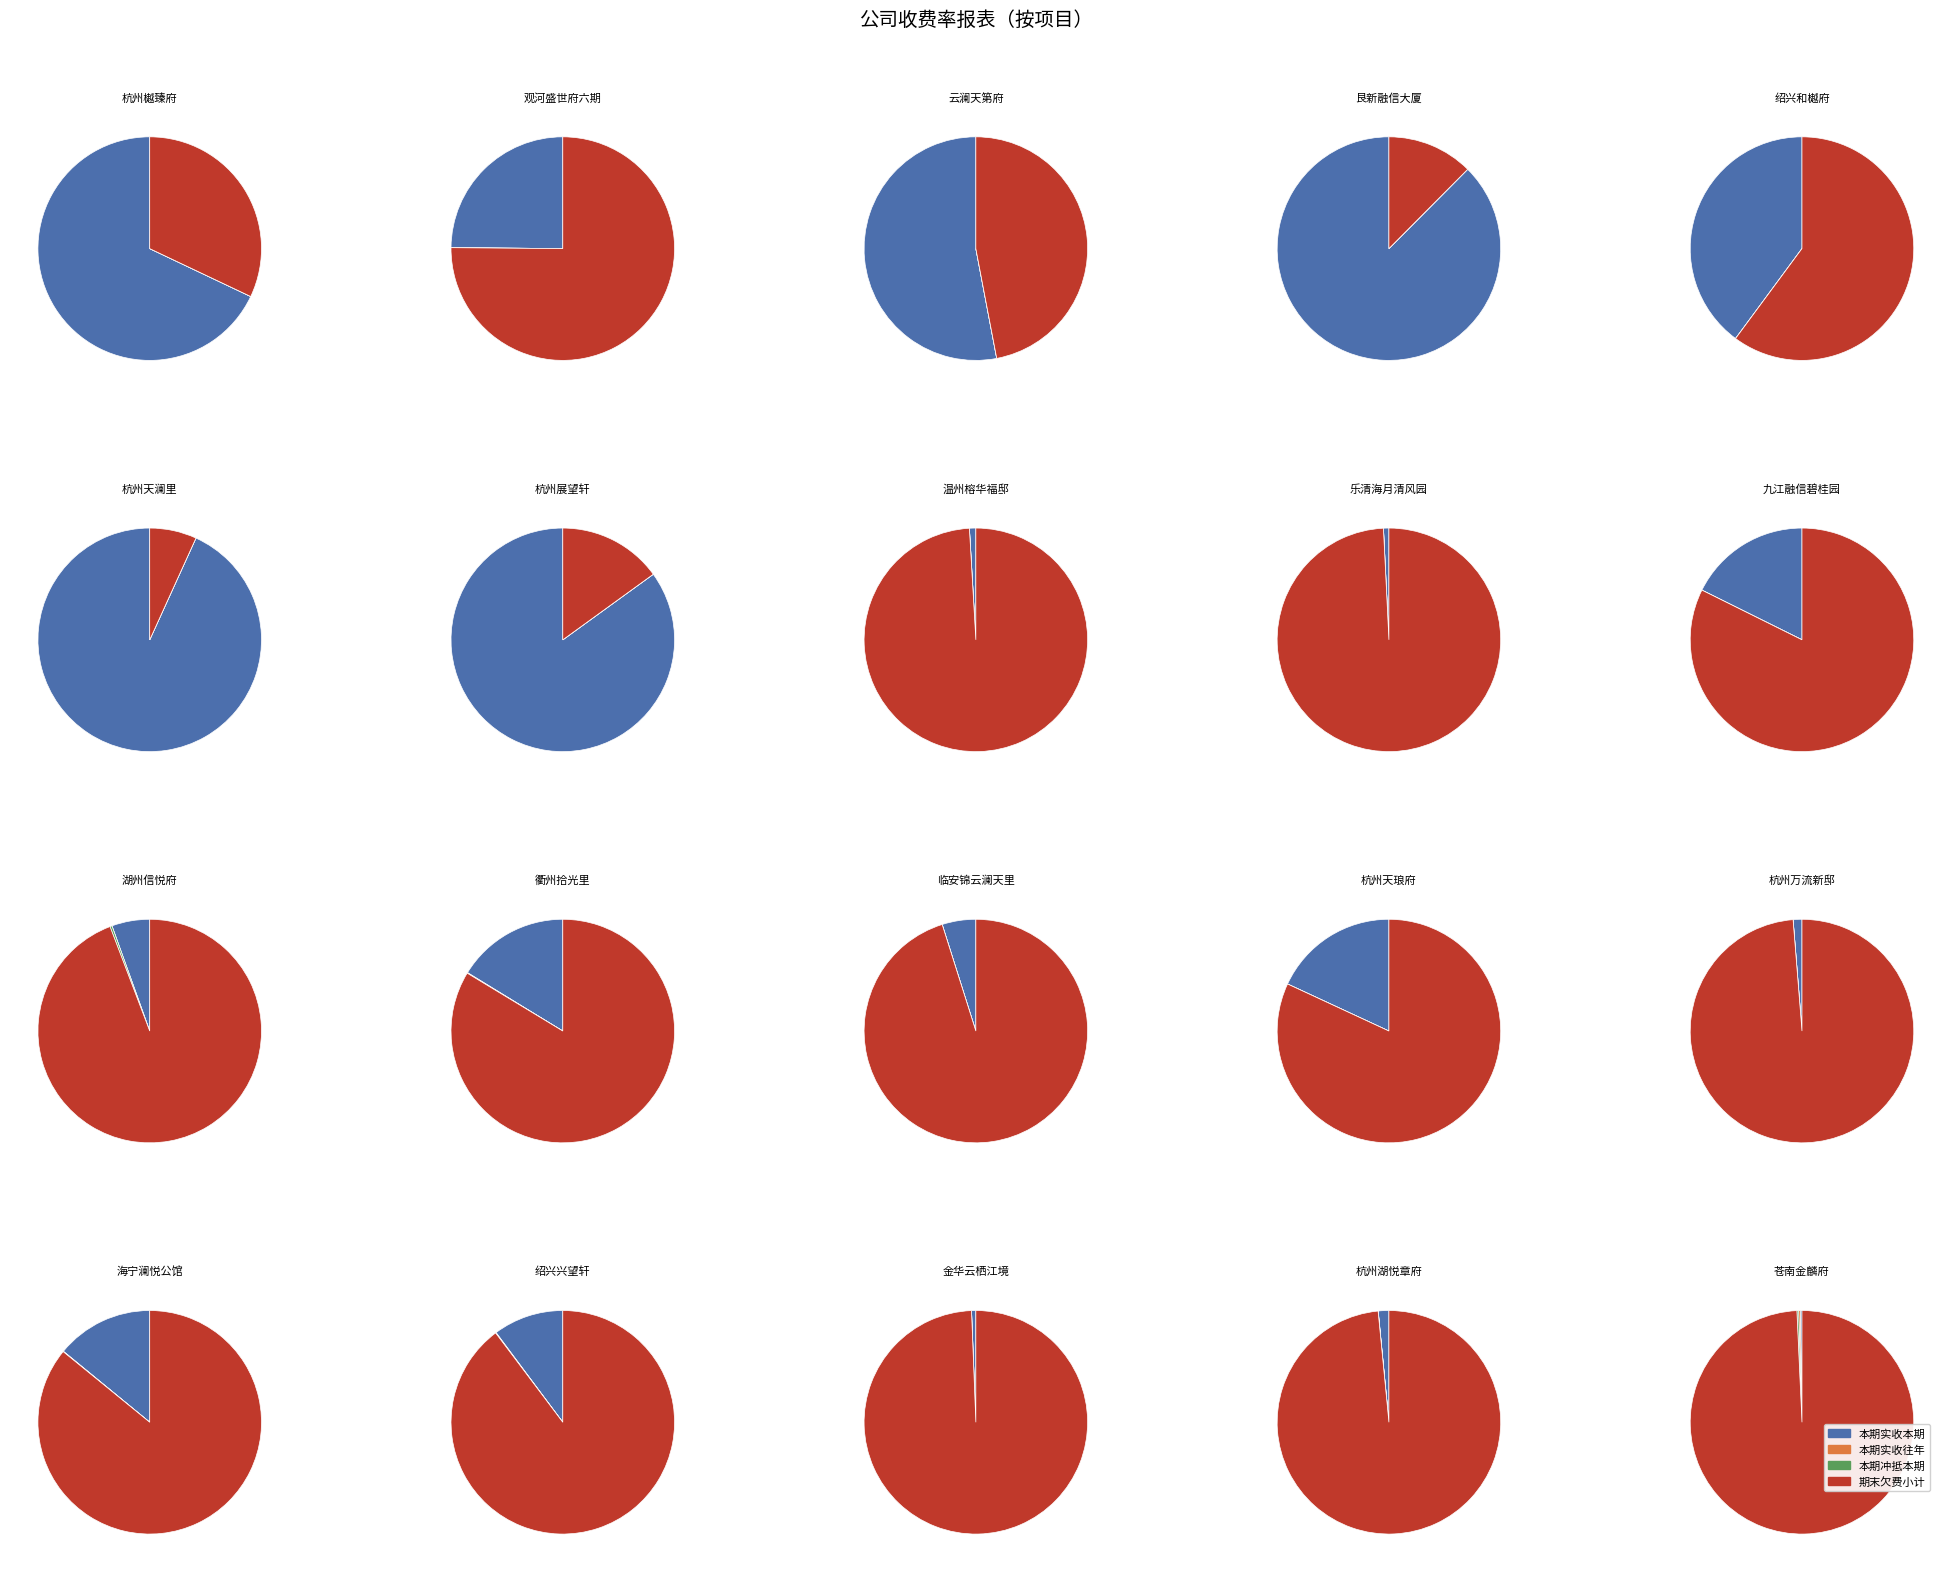

What is the spread (max minus min) of values at 杭州展望轩?

392130.6